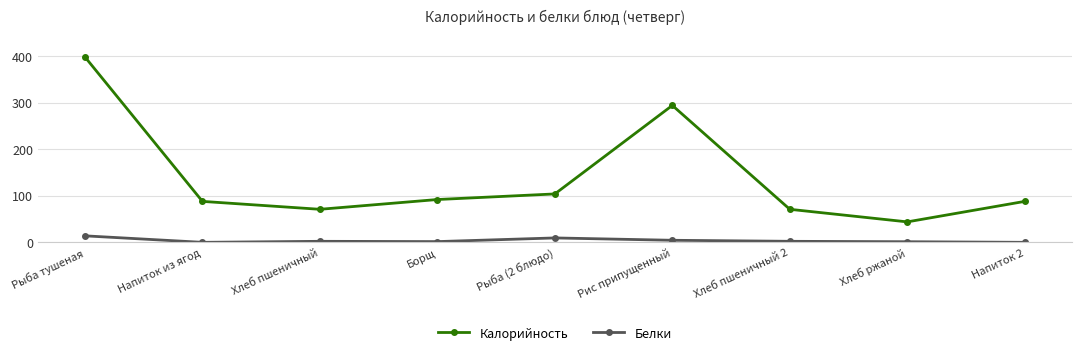

True or false: Калорийность and Белки cross at least once.

False